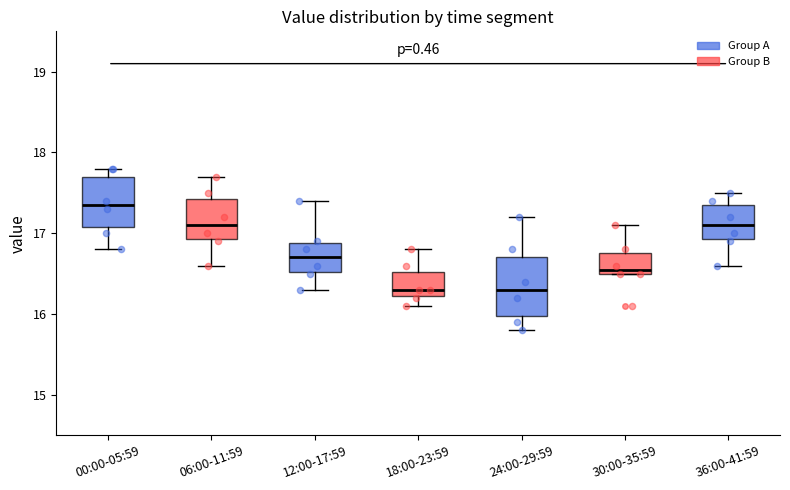

Reading left to right, transcribe this box plot: for each box, give where its median line is, the range the box spans, and where its two whiskers end, as read against the y-axis. The values are not printed on the chart, so give them approximately, as read against the axis.

00:00-05:59: median 17.4, box 17.1 to 17.7, whiskers 16.8 to 17.8
06:00-11:59: median 17.1, box 16.9 to 17.4, whiskers 16.6 to 17.7
12:00-17:59: median 16.7, box 16.5 to 16.9, whiskers 16.3 to 17.4
18:00-23:59: median 16.3, box 16.2 to 16.5, whiskers 16.1 to 16.8
24:00-29:59: median 16.3, box 16.0 to 16.7, whiskers 15.8 to 17.2
30:00-35:59: median 16.6, box 16.5 to 16.8, whiskers 16.5 to 17.1
36:00-41:59: median 17.1, box 16.9 to 17.4, whiskers 16.6 to 17.5